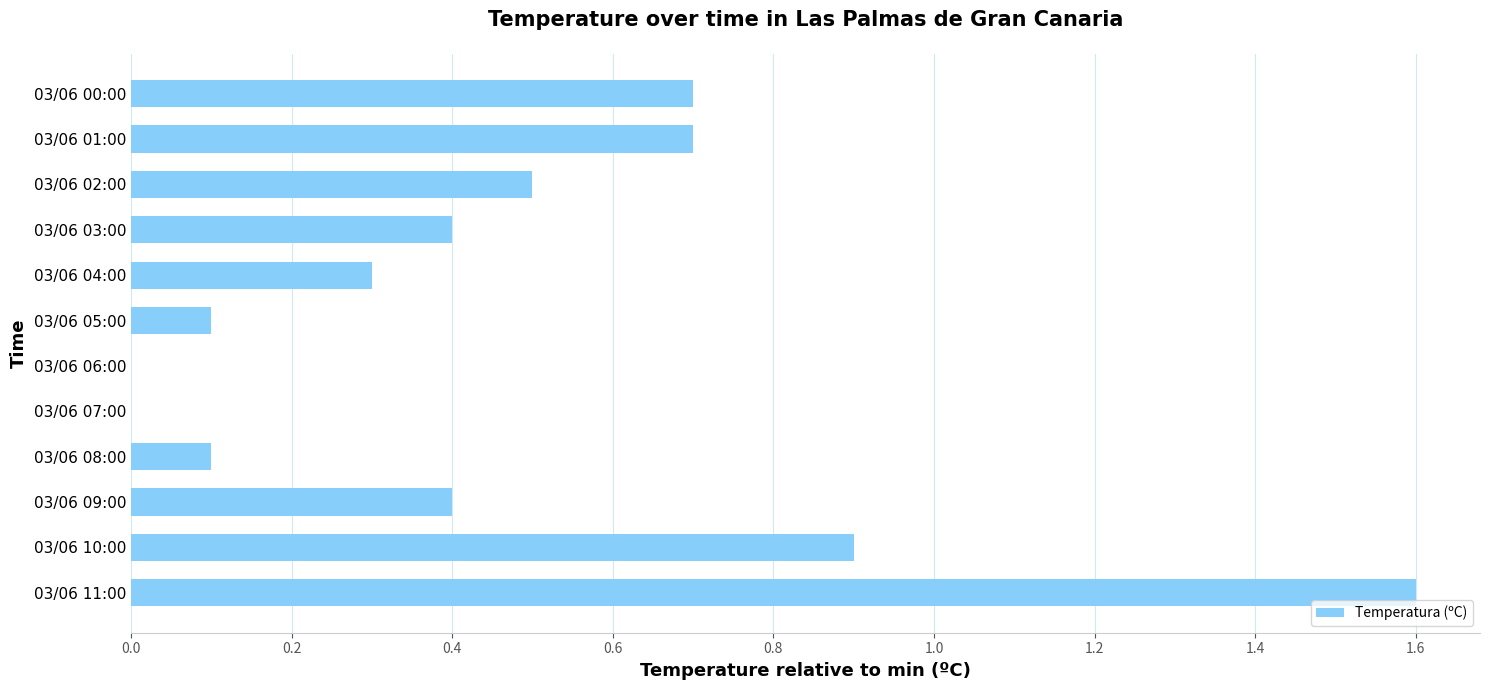

What is the sum of the values at 03/06 10:00 and 03/06 04:00?

1.2